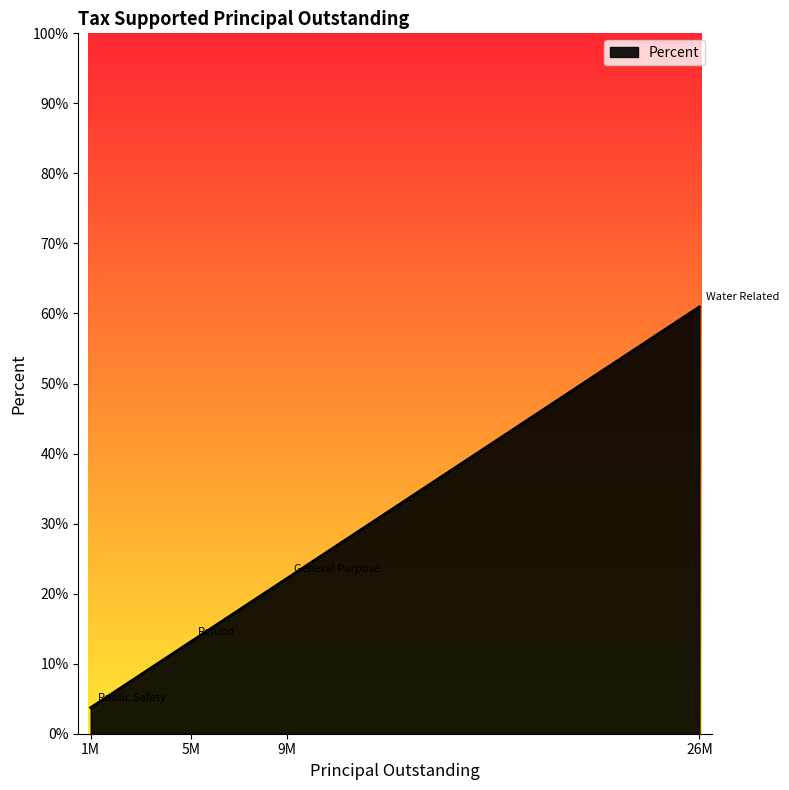

What position from the left is 9M?

3